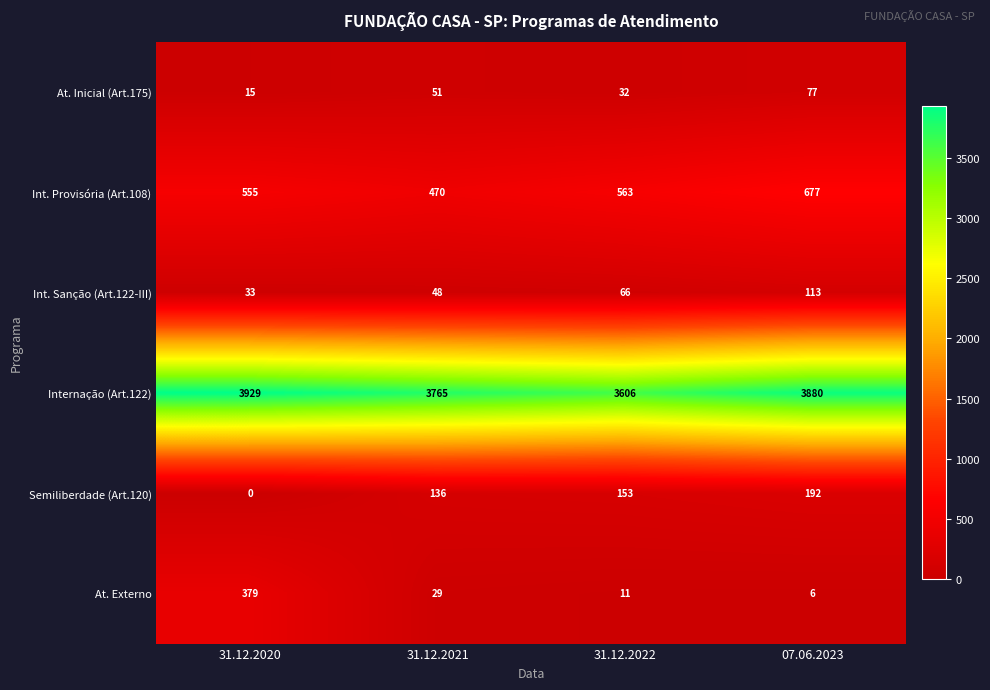

What is the difference between the Semiliberdade (Art.120) values at 31.12.2022 and 31.12.2021?

17